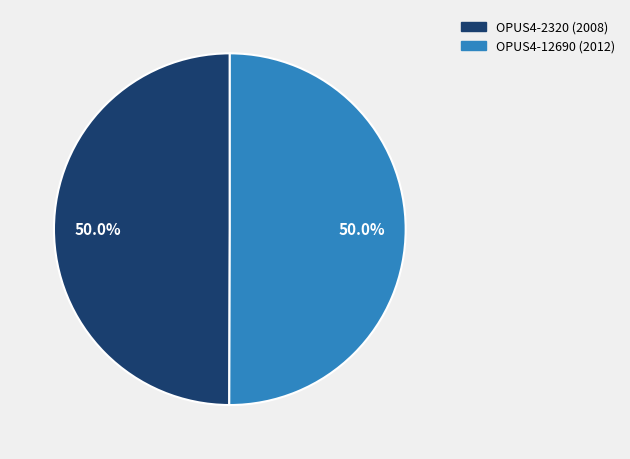

How much of the chart is everything except OPUS4-12690?

50.0%